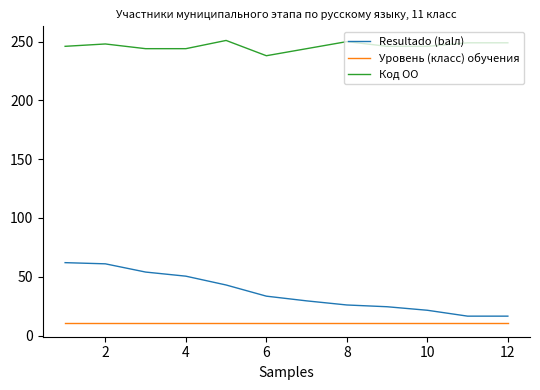

True or false: Уровень (класс) обучения and Код ОО intersect in this chart.

False